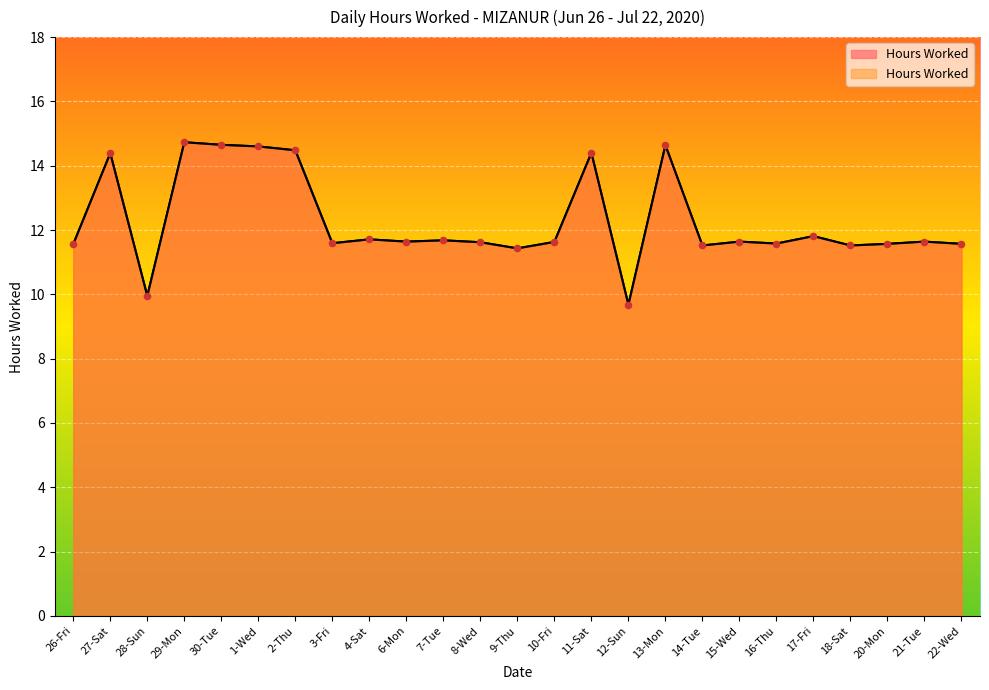

Between 21-Tue and 11-Sat, which is larger?

11-Sat